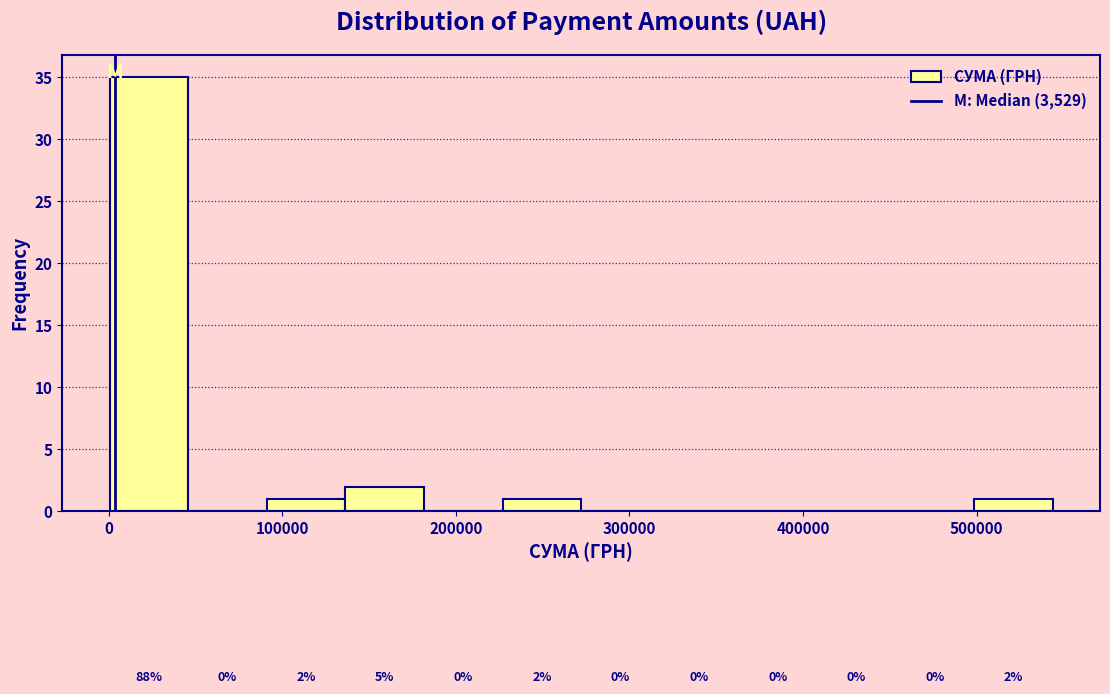

Over which range of the x-axis is the bar tallest?

0 to 50000